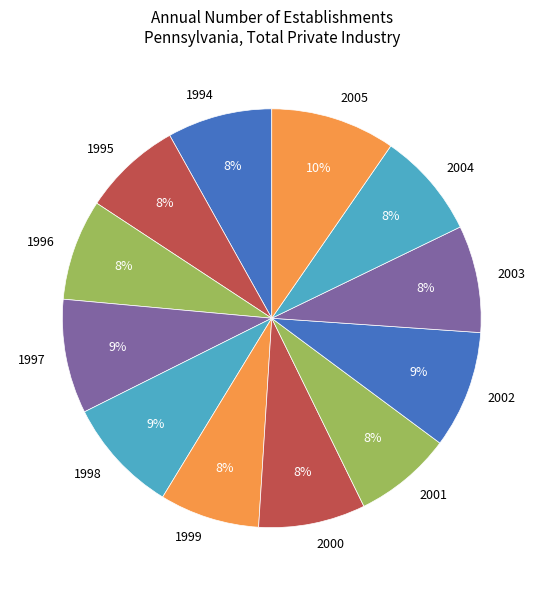

What is the largest slice in the pie chart?

2005